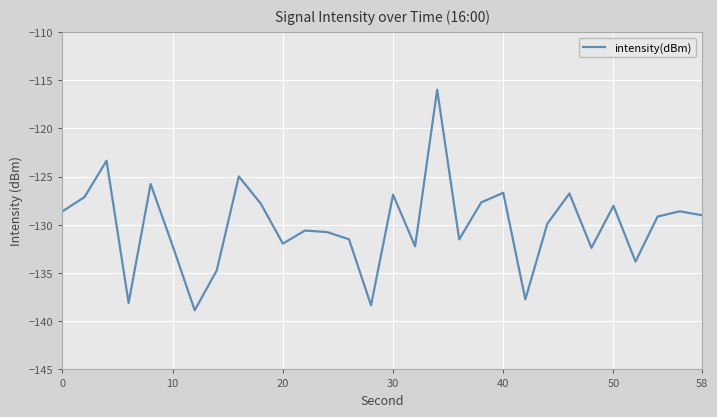

What is the difference between the maximum and minimum values?

22.9